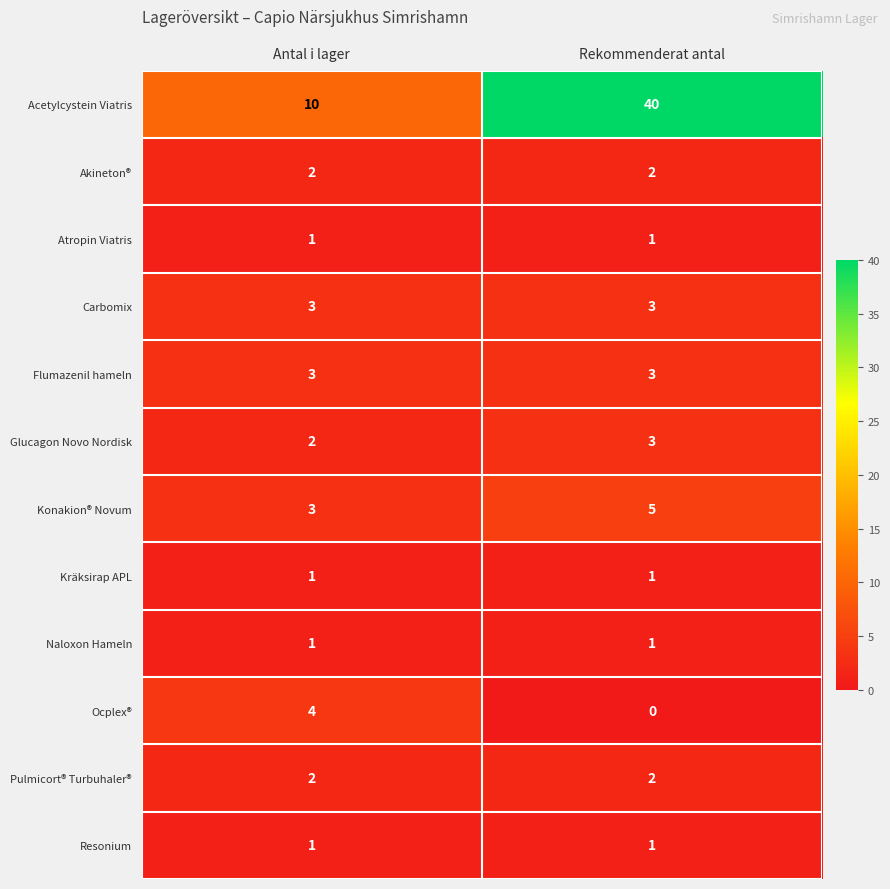

At which category does the chart reach its peak across all series?

Rekommenderat antal